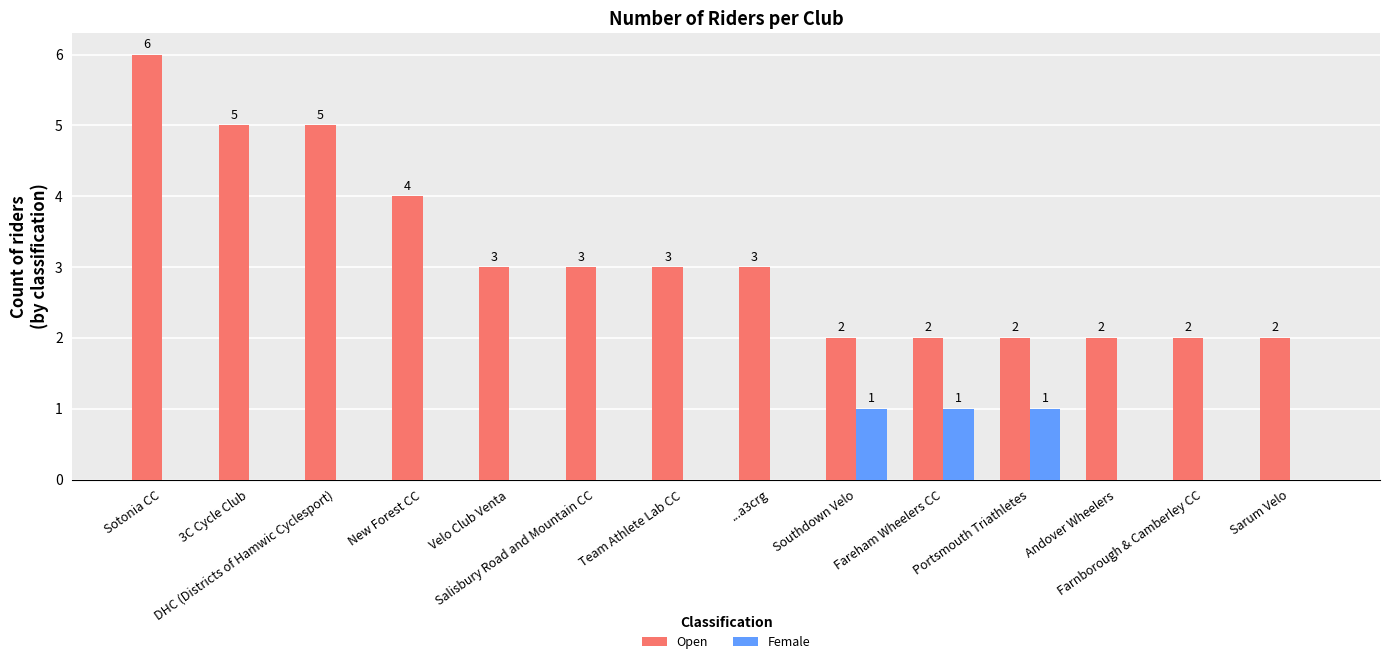

What is the sum of all Open values?

44